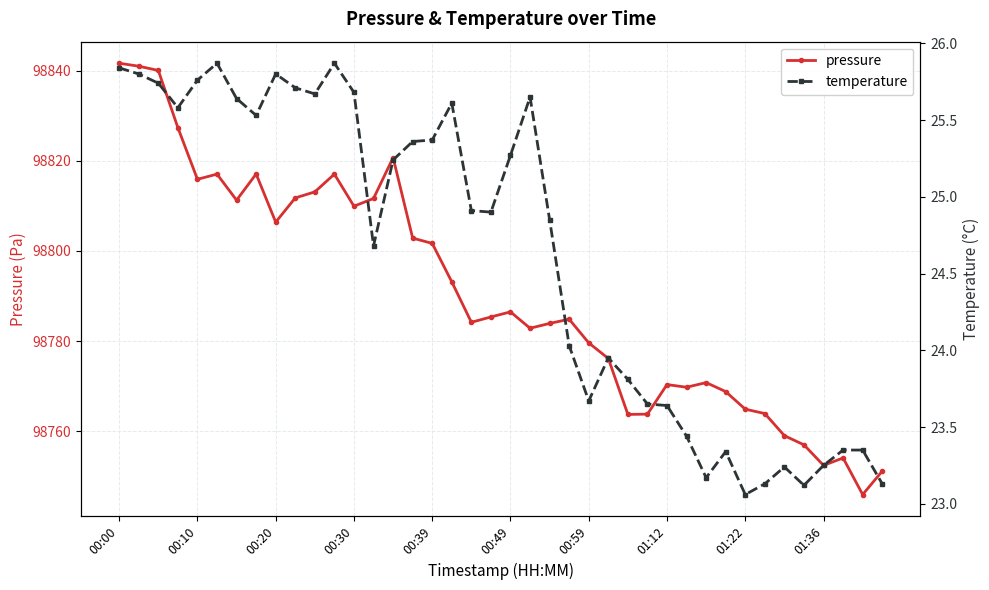

At how many categories does at least one series exceed 84926?

40